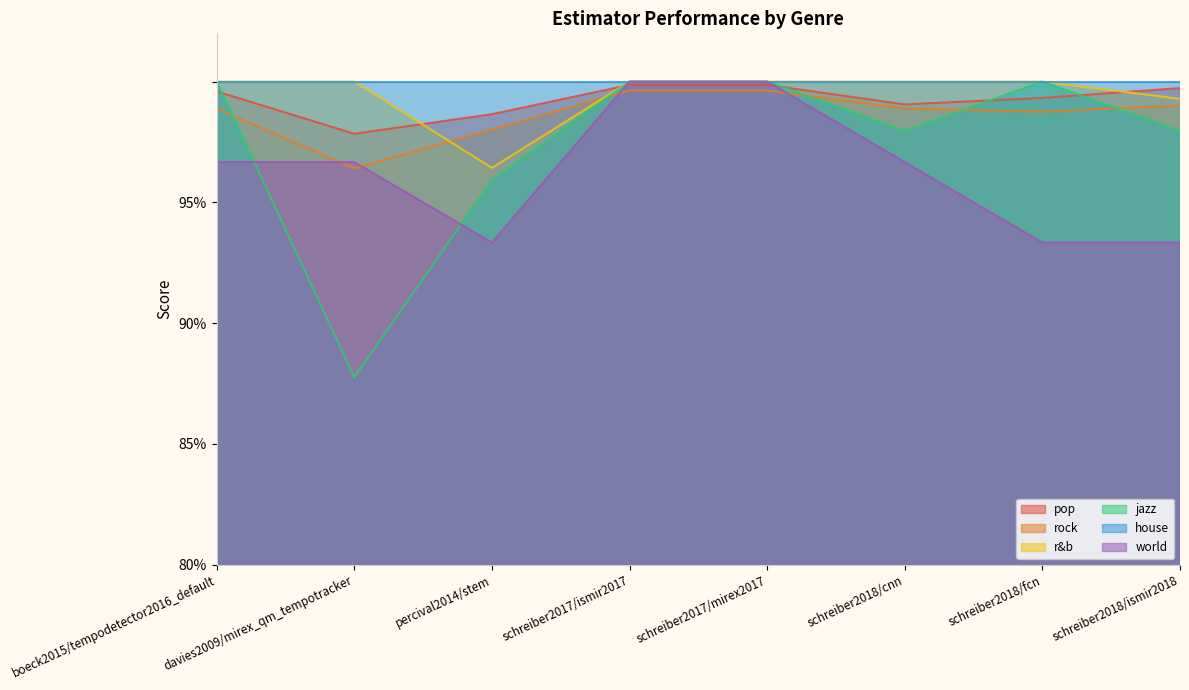

Which series has the largest range (max minus min)?

jazz